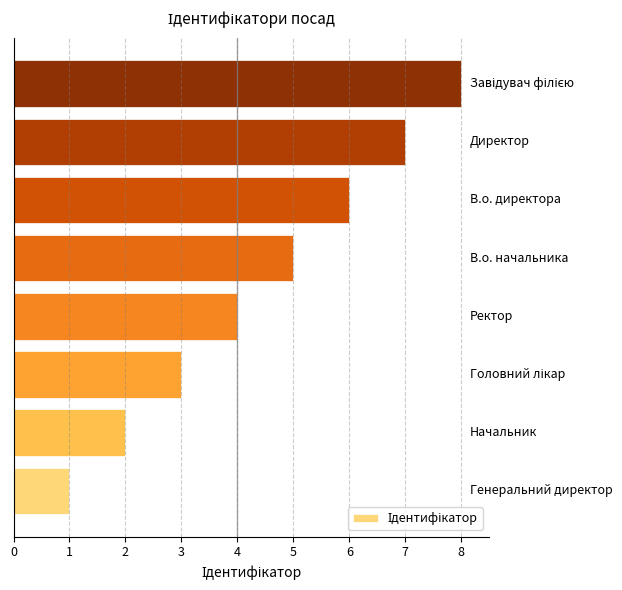

What is the greatest value displayed?

8